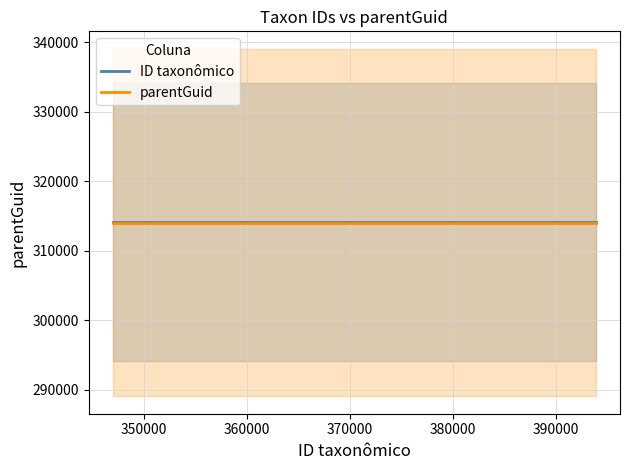

True or false: parentGuid has more than 0 interior local peaks.

False